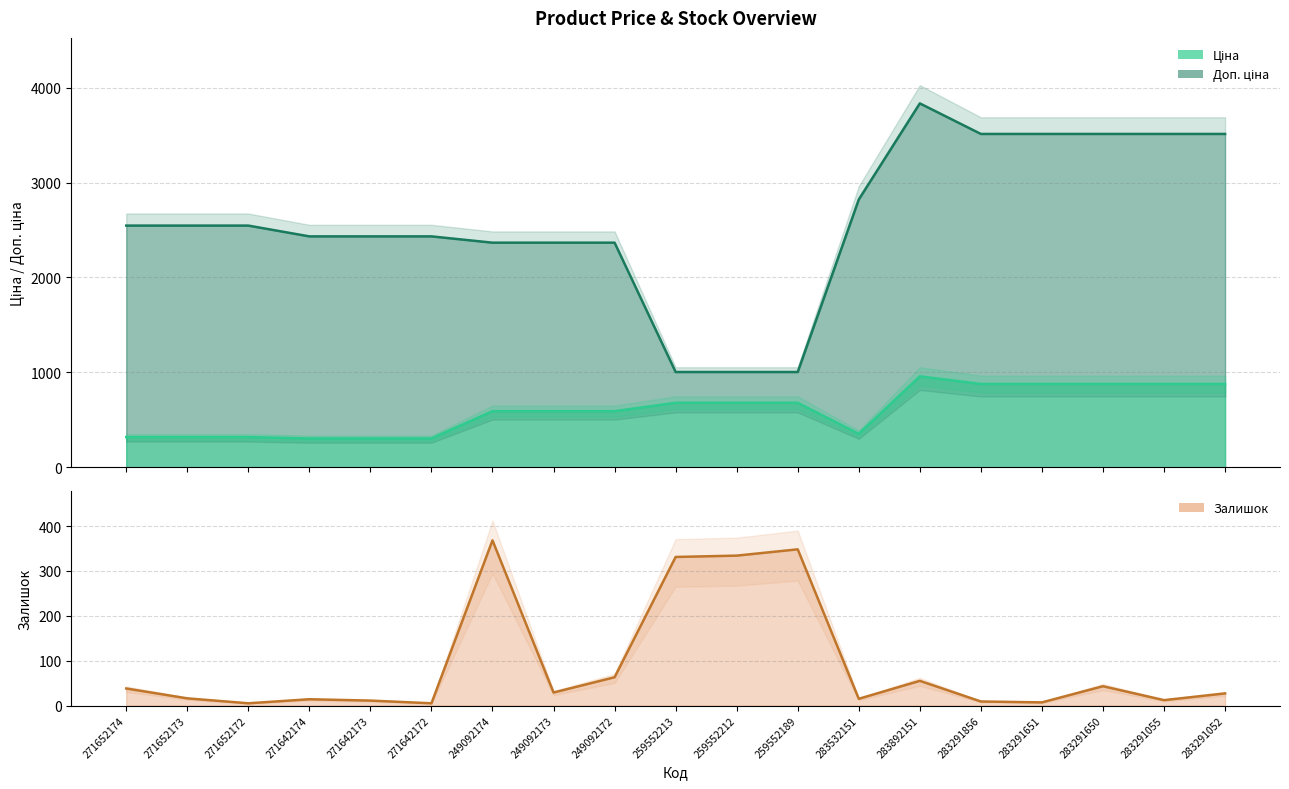

In Ціна, how many points are higher than both neighbors (excluding endpoints)?

1